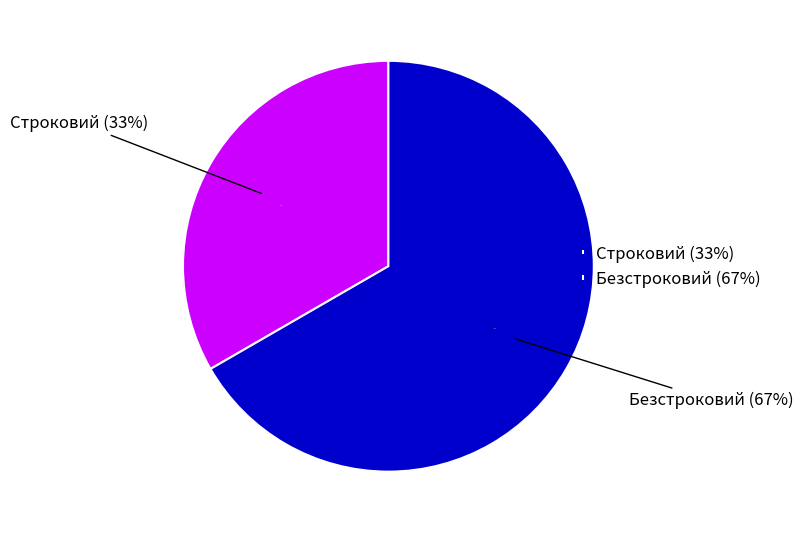

True or false: Безстроковий accounts for 67% of the total.

True